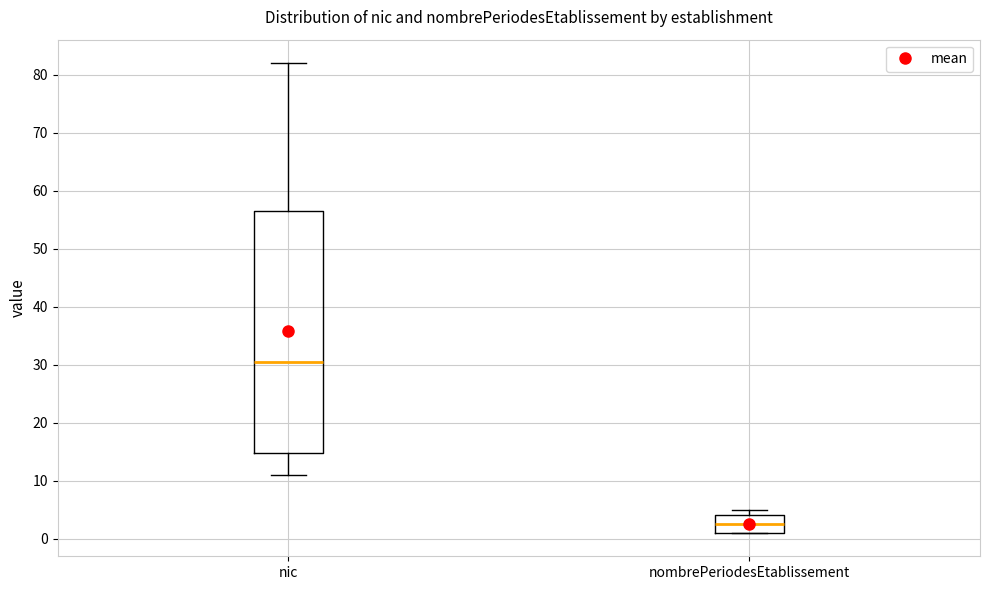

Where is the upper edge of the box for nombrePeriodesEtablissement on the y-axis? The values are not printed on the chart, so give them approximately, as read against the axis.

4